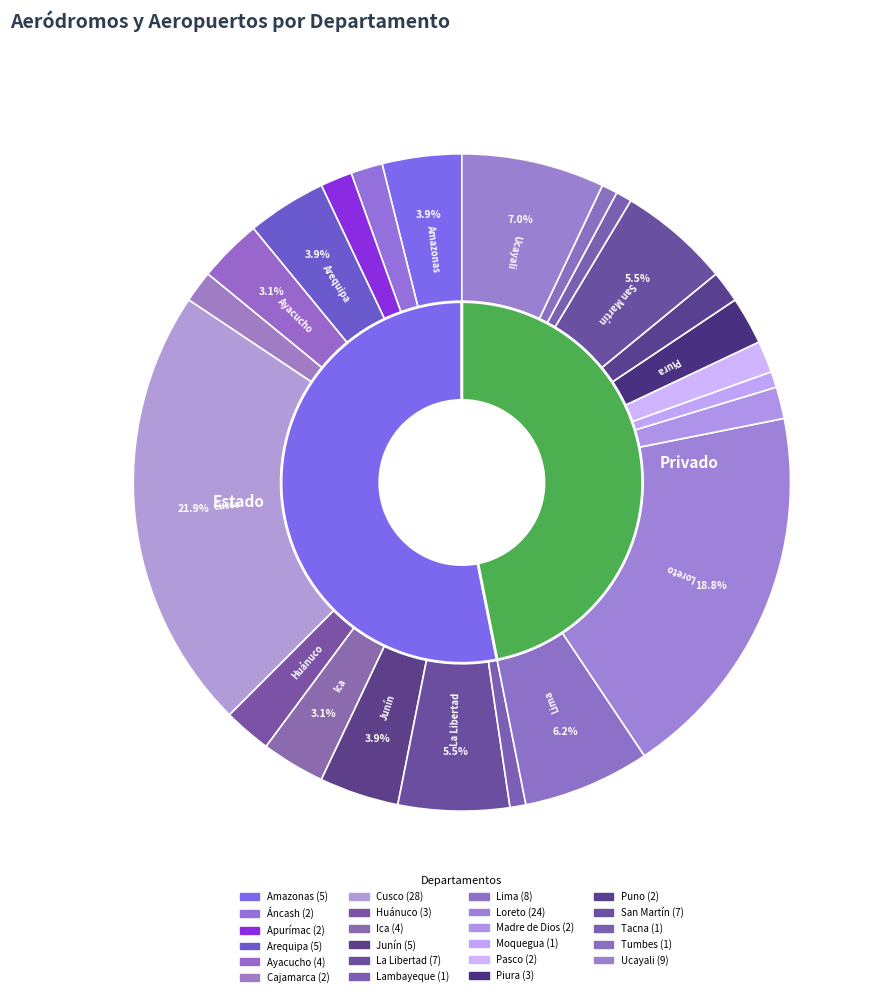

To the nearest percent, what is the average slice percentage?

4%